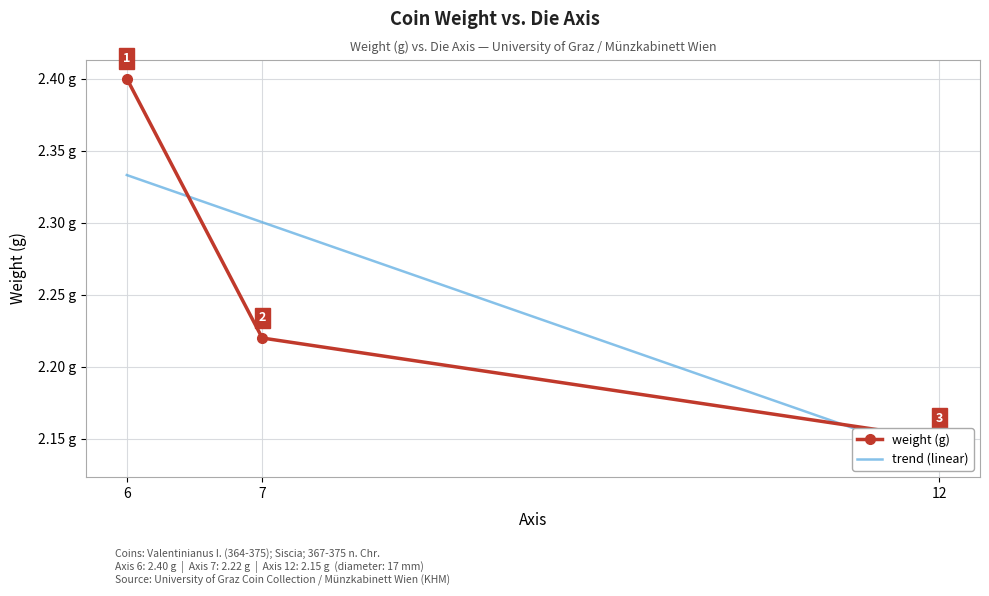

Reading right to left, what are all the values shown in this chart?

2.1	2.2	2.4